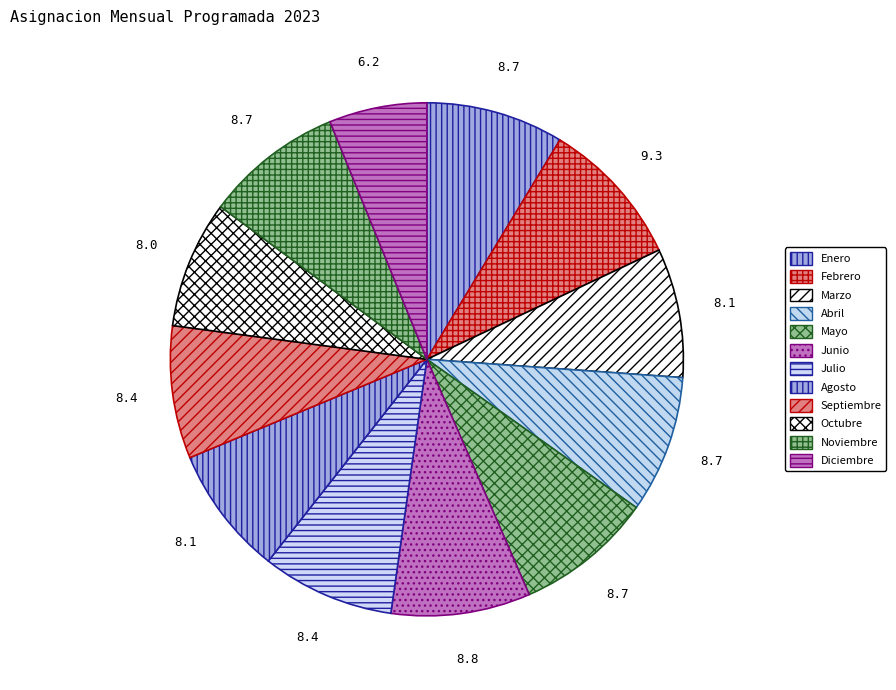

Is Enero the majority of the pie?

No